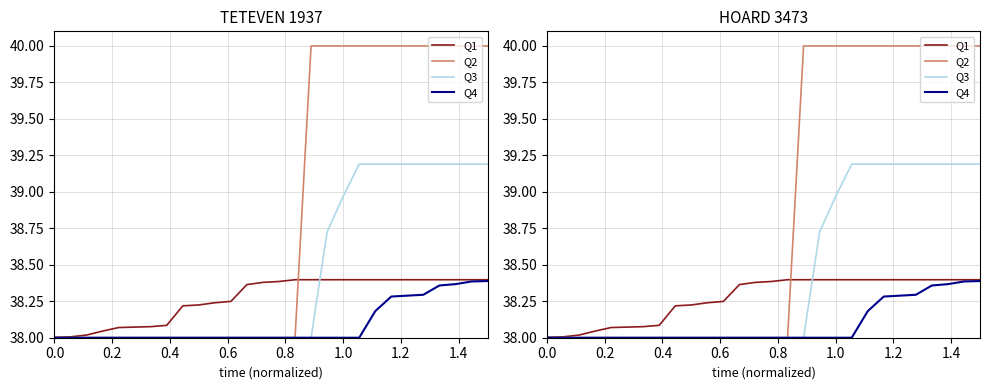

List the series in order of their overall mean, lowest first.

Q4, Q1, Q3, Q2